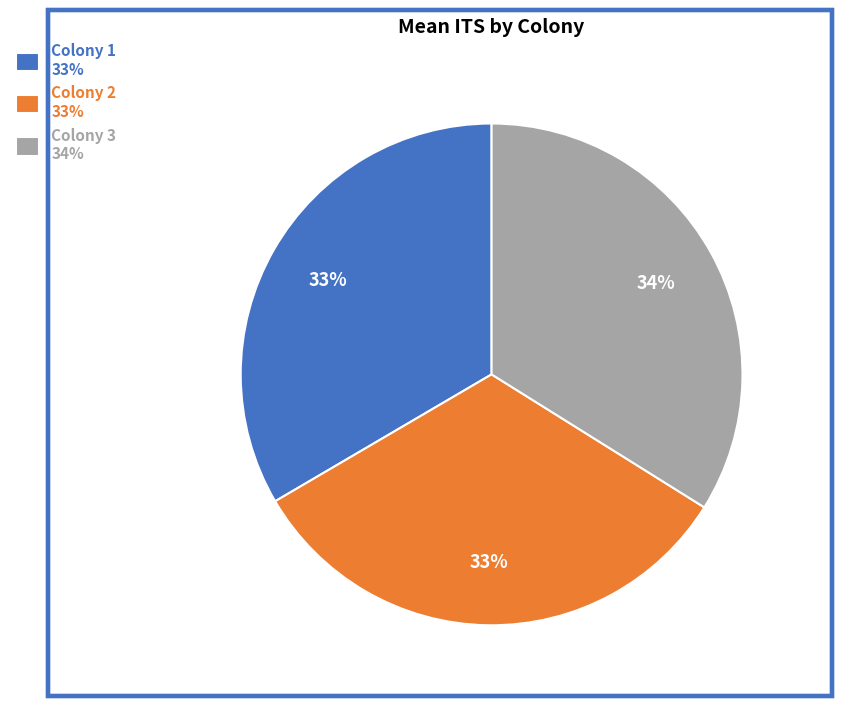

The Colony 2 33% slice represents 33% of the pie. True or false?

True